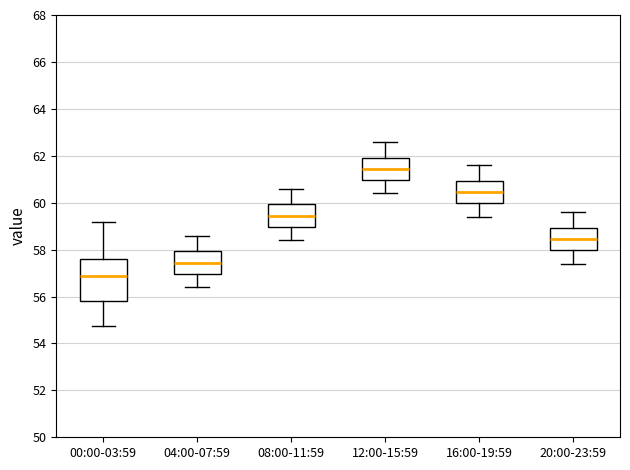

Reading left to right, transcribe this box plot: for each box, give where its median line is, the range the box spans, and where its two whiskers end, as read against the y-axis. The values are not printed on the chart, so give them approximately, as read against the axis.

00:00-03:59: median 56.8, box 55.8 to 57.6, whiskers 54.8 to 59.2
04:00-07:59: median 57.4, box 57.0 to 58.0, whiskers 56.4 to 58.6
08:00-11:59: median 59.4, box 59.0 to 60.0, whiskers 58.4 to 60.6
12:00-15:59: median 61.4, box 61.0 to 62.0, whiskers 60.4 to 62.6
16:00-19:59: median 60.4, box 60.0 to 61.0, whiskers 59.4 to 61.6
20:00-23:59: median 58.4, box 58.0 to 59.0, whiskers 57.4 to 59.6